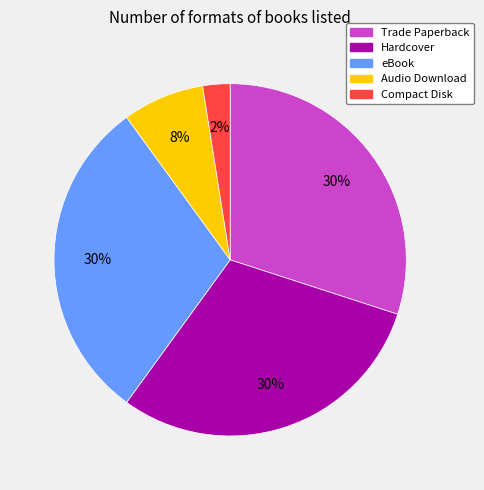

To the nearest percent, what is the average slice percentage?

20%